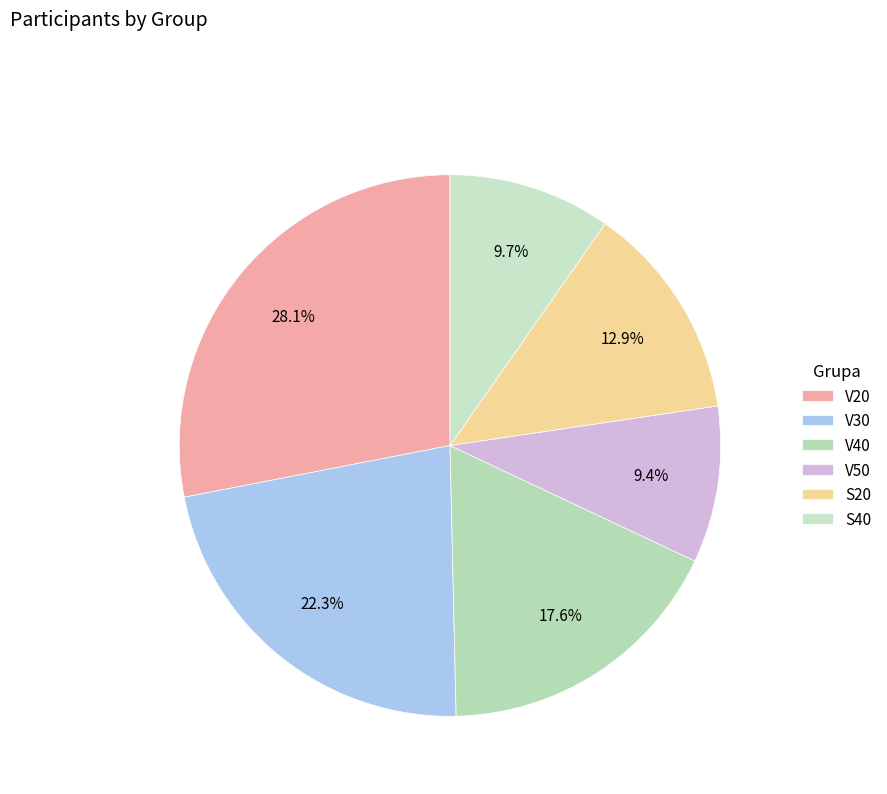

To the nearest percent, what is the difference between the V30 and S20 slice percentages?

9%